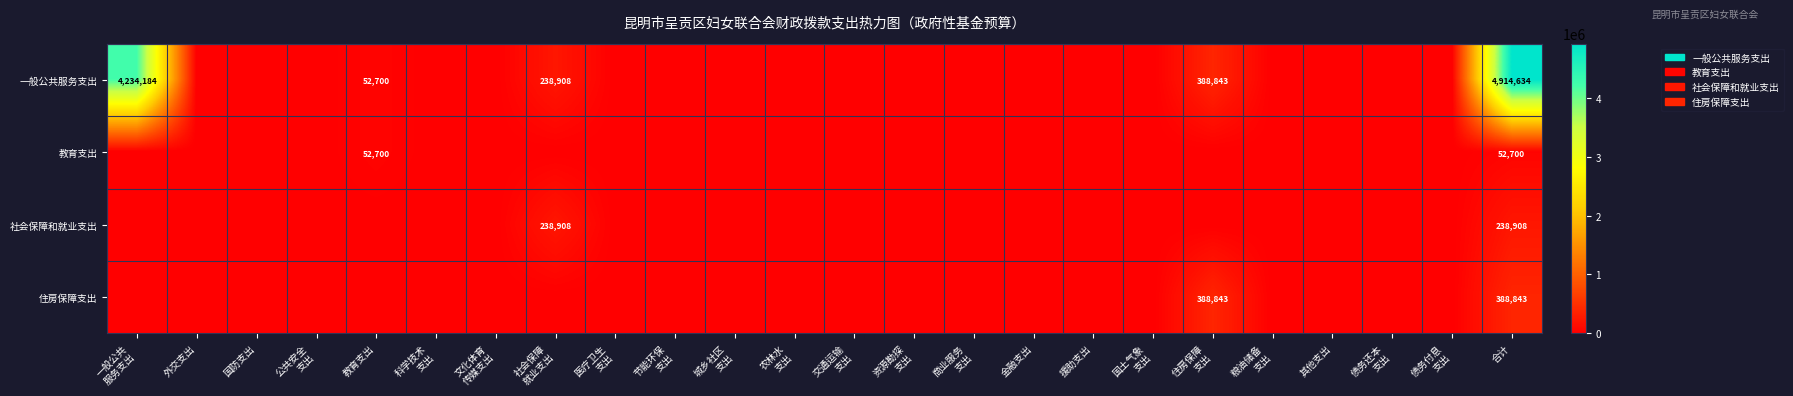

Between 国防支出 and 国土气象
支出, which is larger?

国防支出